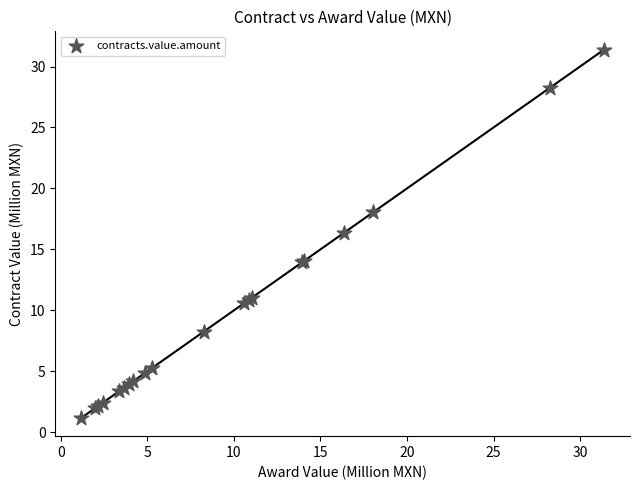

What Y value in the scatter plot is closest to 16?

16.4